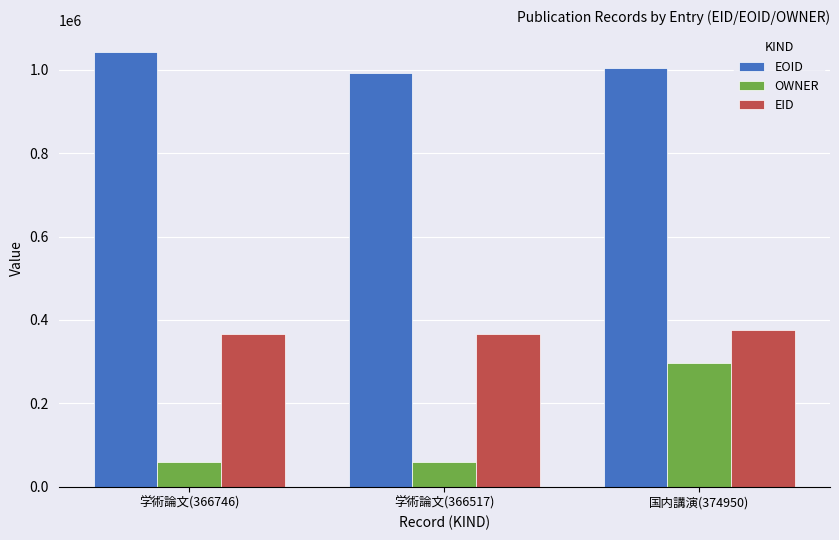

At how many categories does at least one series exceed 817834?

3